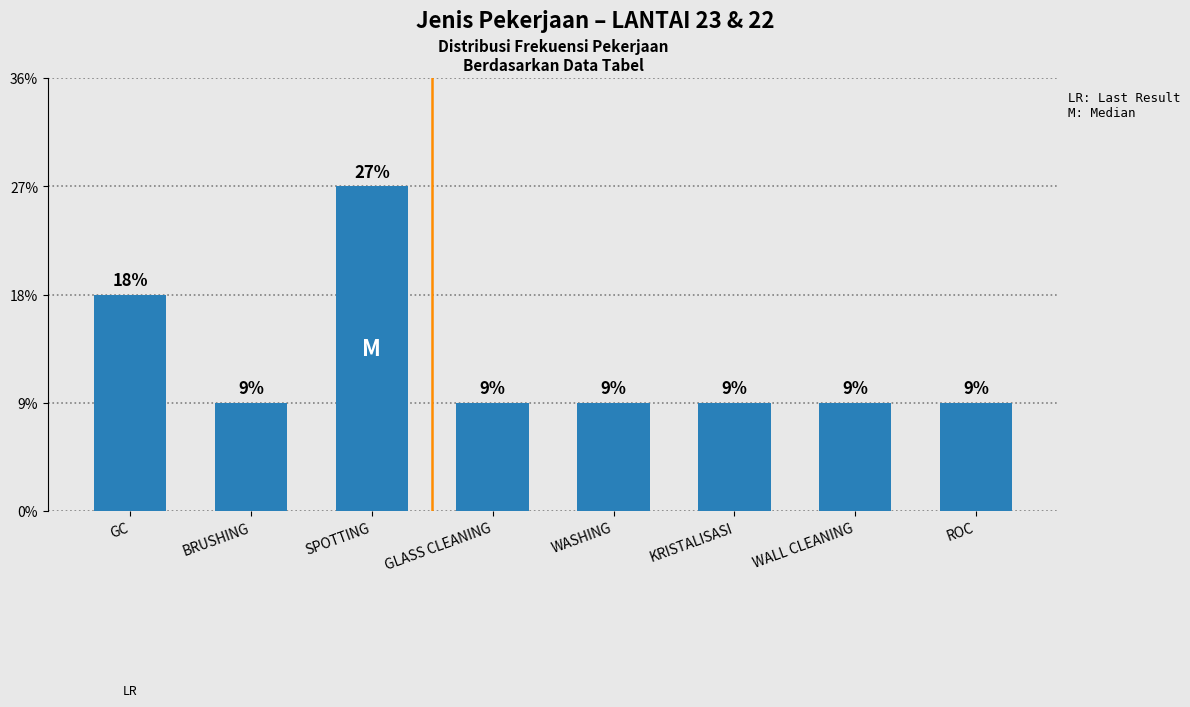

True or false: the data shows 1 at GC.

False